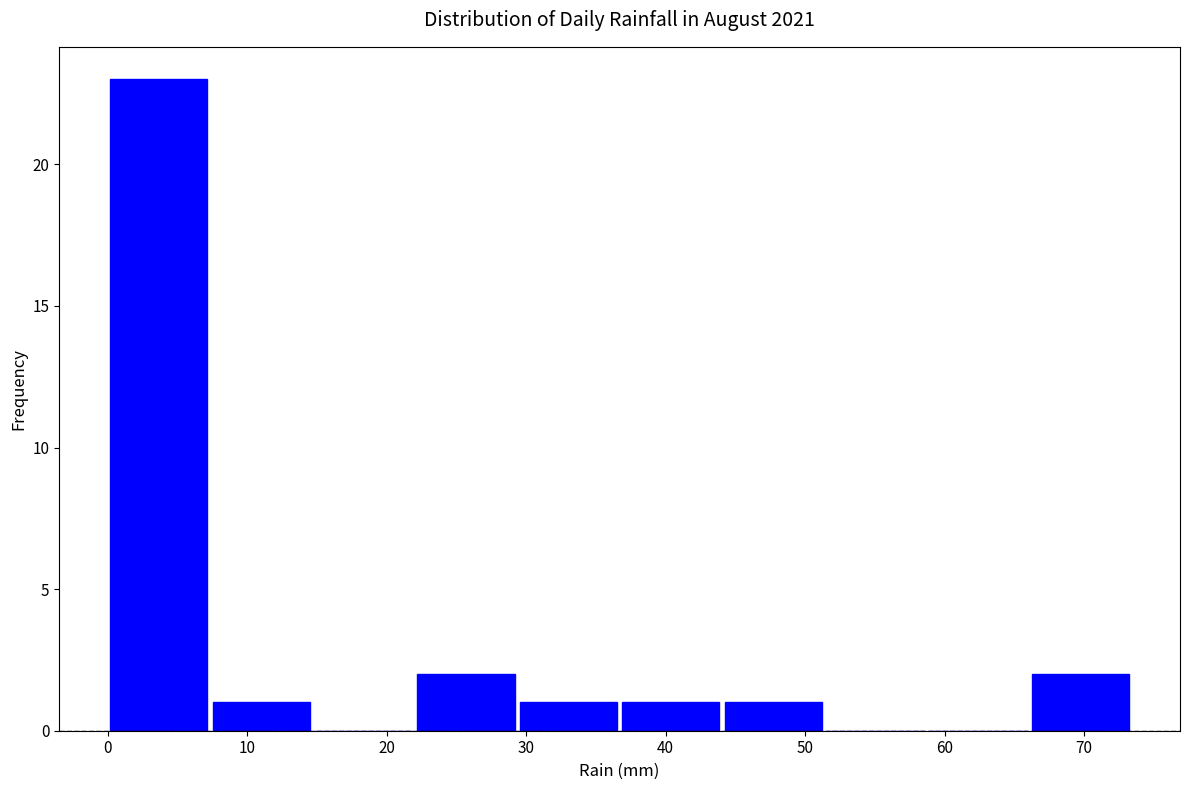

How tall is the bar that spans 66 to 73 on the x-axis? Neither the bar edges nor the heights are printed on the chart, so give them approximately, as read against the axes.

2